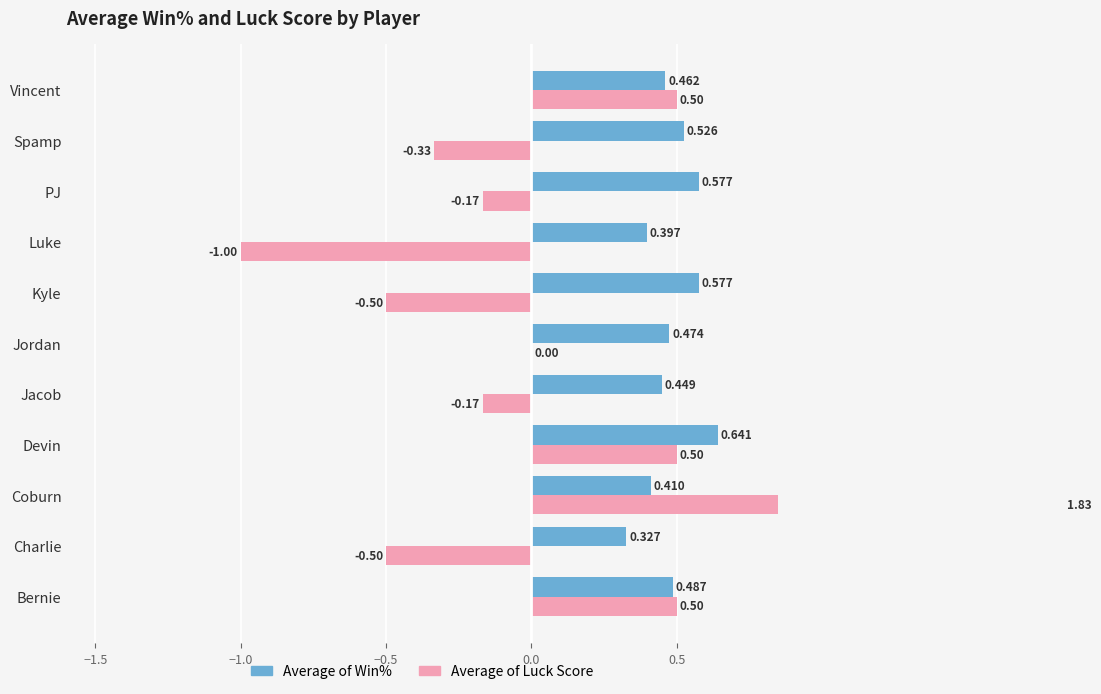

What is the maximum value for Average of Win%?

0.6